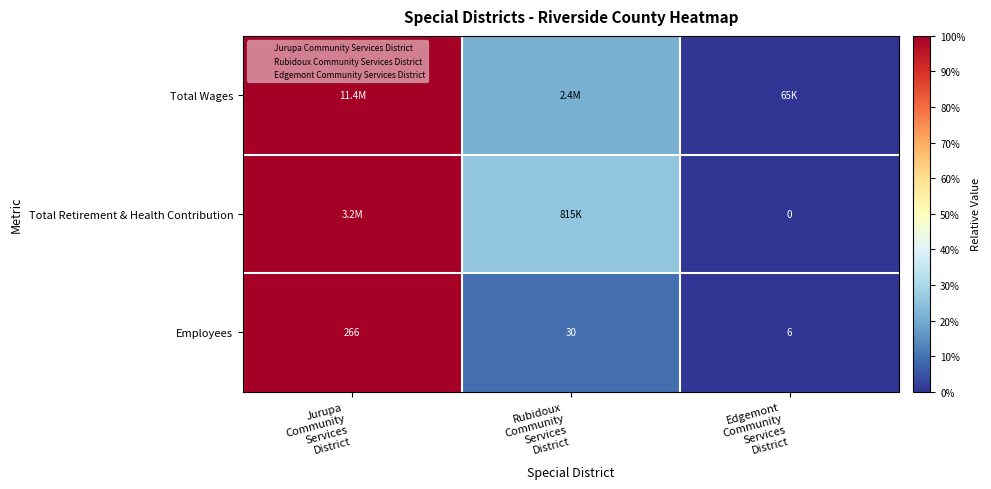

The Total Retirement & Health Contribution series shows 1.0 at Jurupa Community Services District. True or false?

True